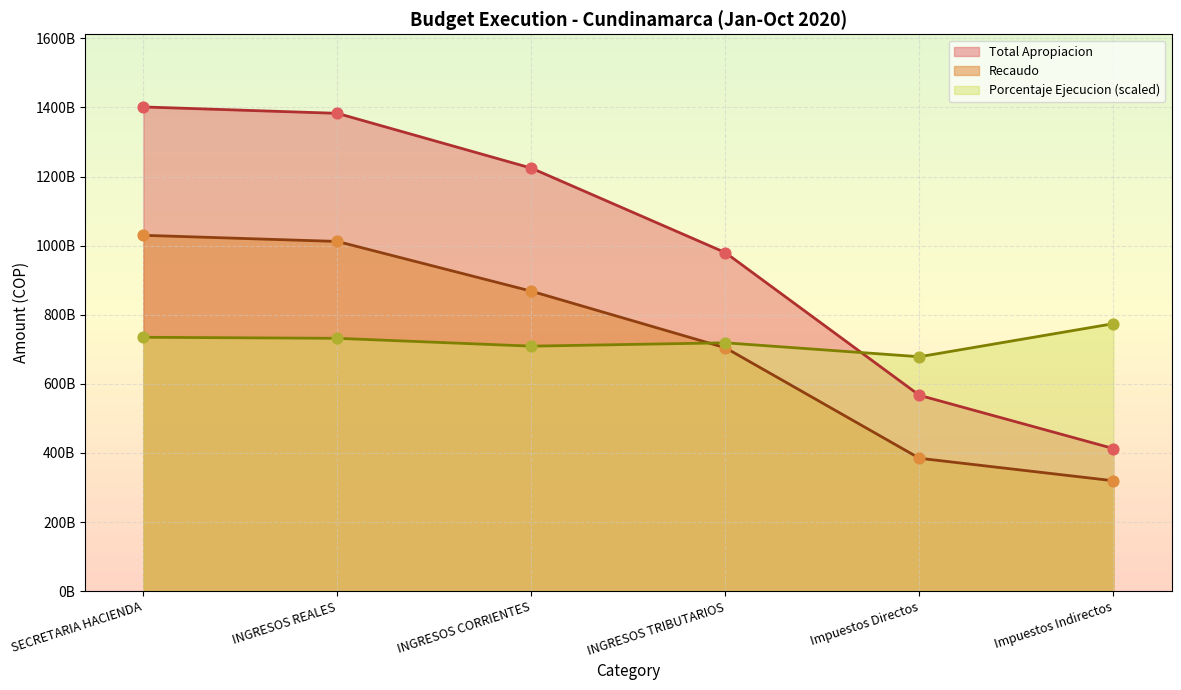

Which series has the largest total across all categories?

Total Apropiacion